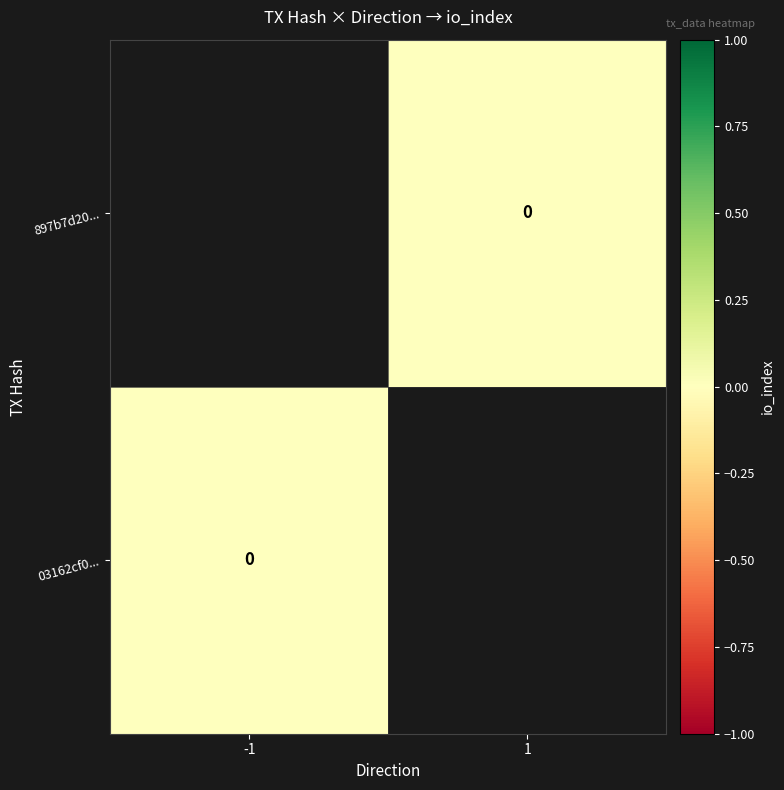

Which has a higher value, 0 or 1?

1